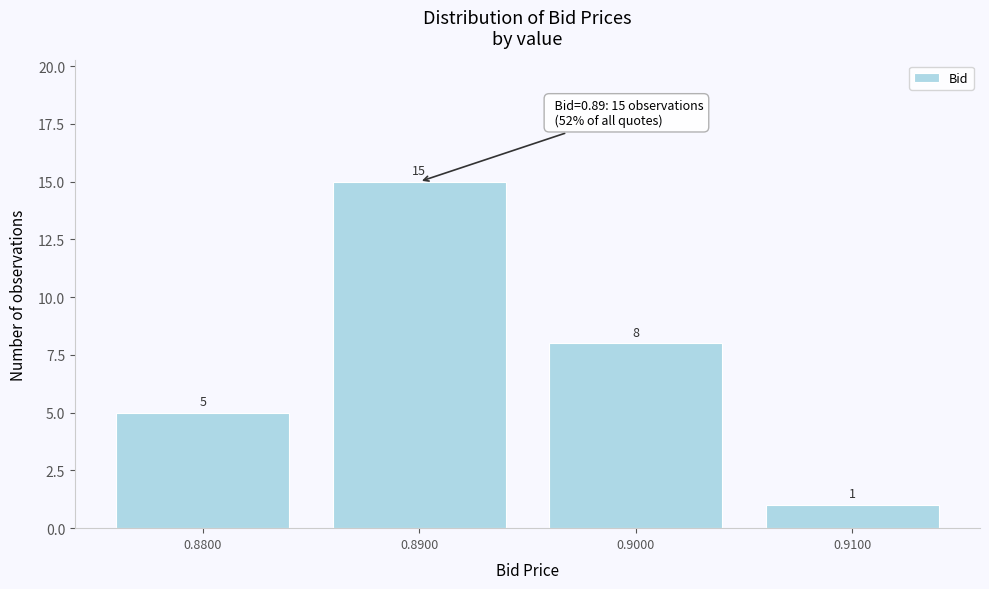

Reading left to right, extract all data points from this chart.

0.8800=5	0.8900=15	0.9000=8	0.9100=1